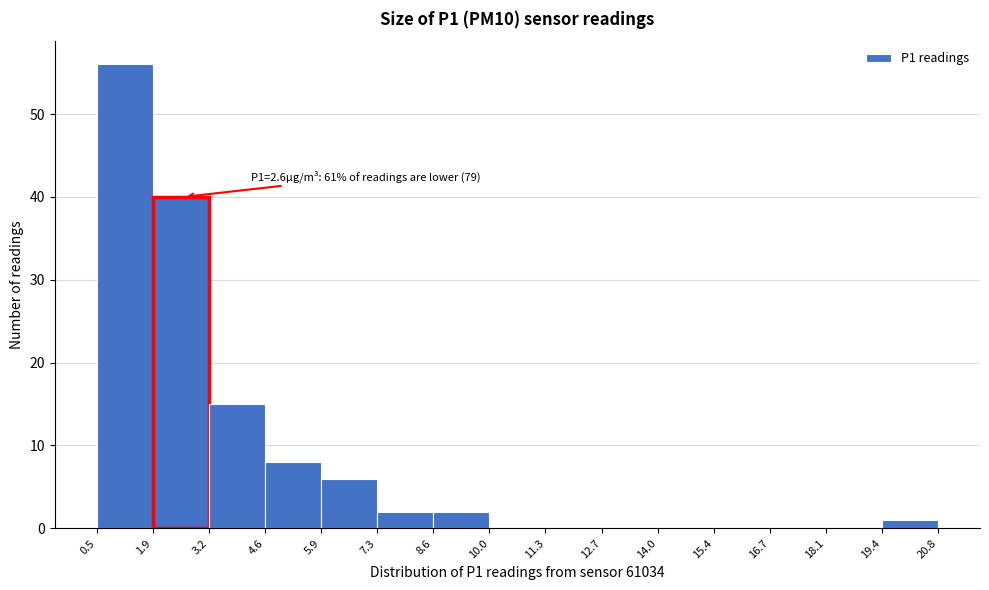

Over which range of the x-axis is the bar tallest?

0.5 to 1.9